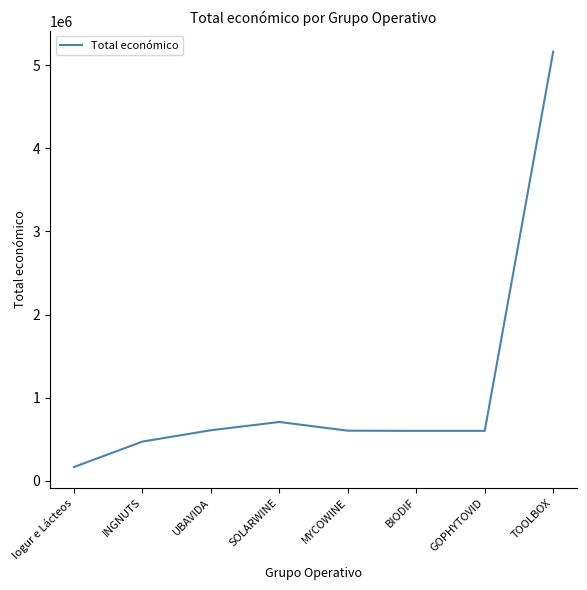

What value does the data have at UBAVIDA?

607342.0